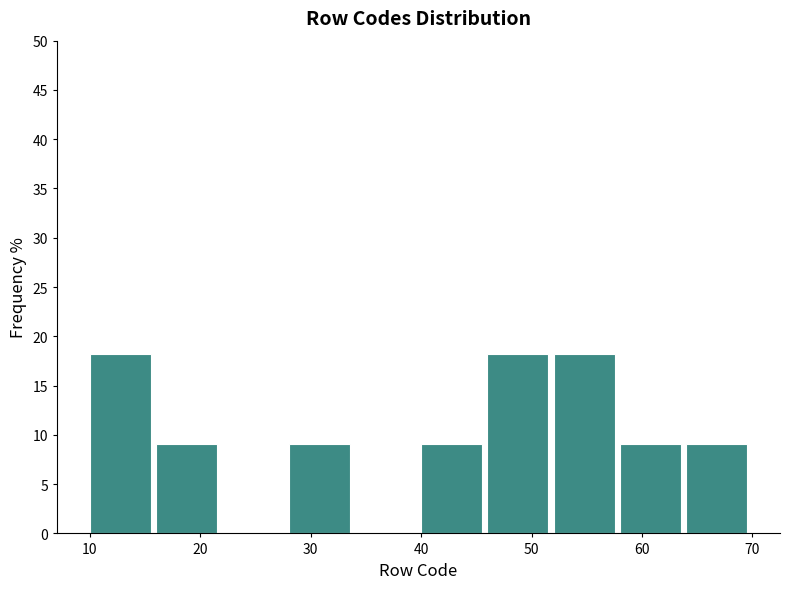

How tall is the bar that spans 58 to 64 on the x-axis? The values are not printed on the chart, so give them approximately, as read against the axis.

9